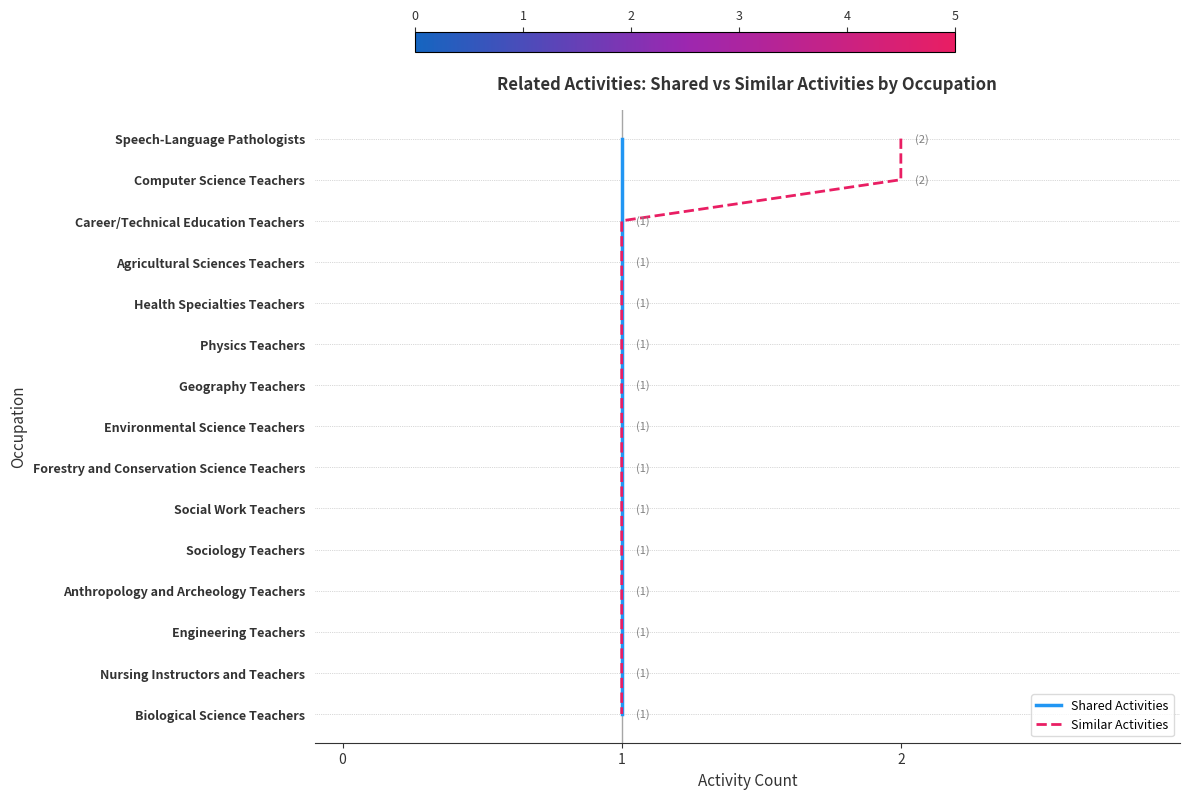

What is the total value across all series at 0?

28